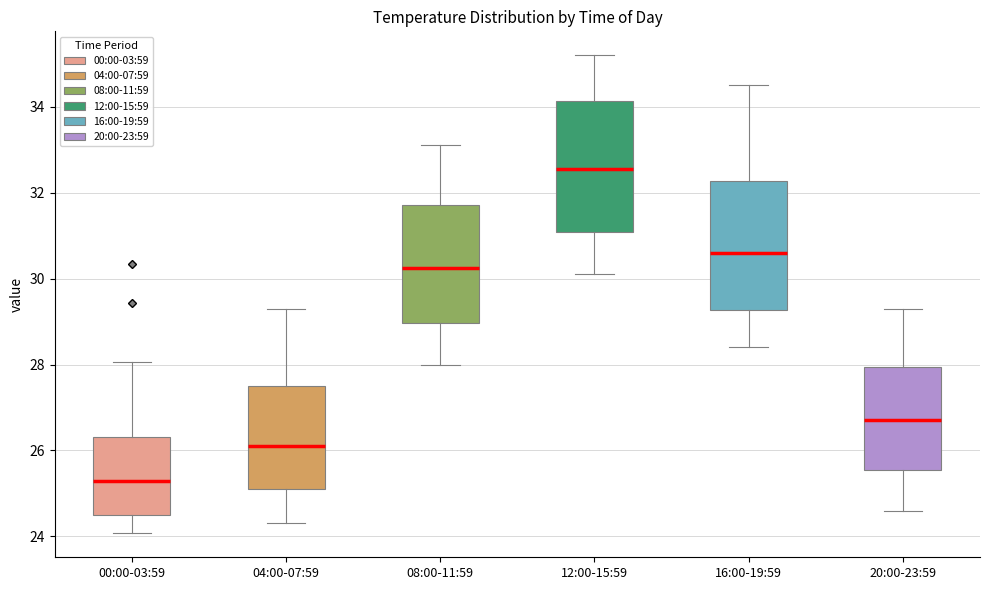

Reading left to right, read every box against the y-axis: the position of its median line, the range the box covers, and the ends of its whiskers. The values are not printed on the chart, so give them approximately, as read against the axis.

00:00-03:59: median 25.2, box 24.4 to 26.4, whiskers 24.0 to 28.0
04:00-07:59: median 26.2, box 25.2 to 27.6, whiskers 24.4 to 29.4
08:00-11:59: median 30.2, box 29.0 to 31.8, whiskers 28.0 to 33.2
12:00-15:59: median 32.6, box 31.0 to 34.2, whiskers 30.2 to 35.2
16:00-19:59: median 30.6, box 29.2 to 32.2, whiskers 28.4 to 34.6
20:00-23:59: median 26.8, box 25.6 to 28.0, whiskers 24.6 to 29.4